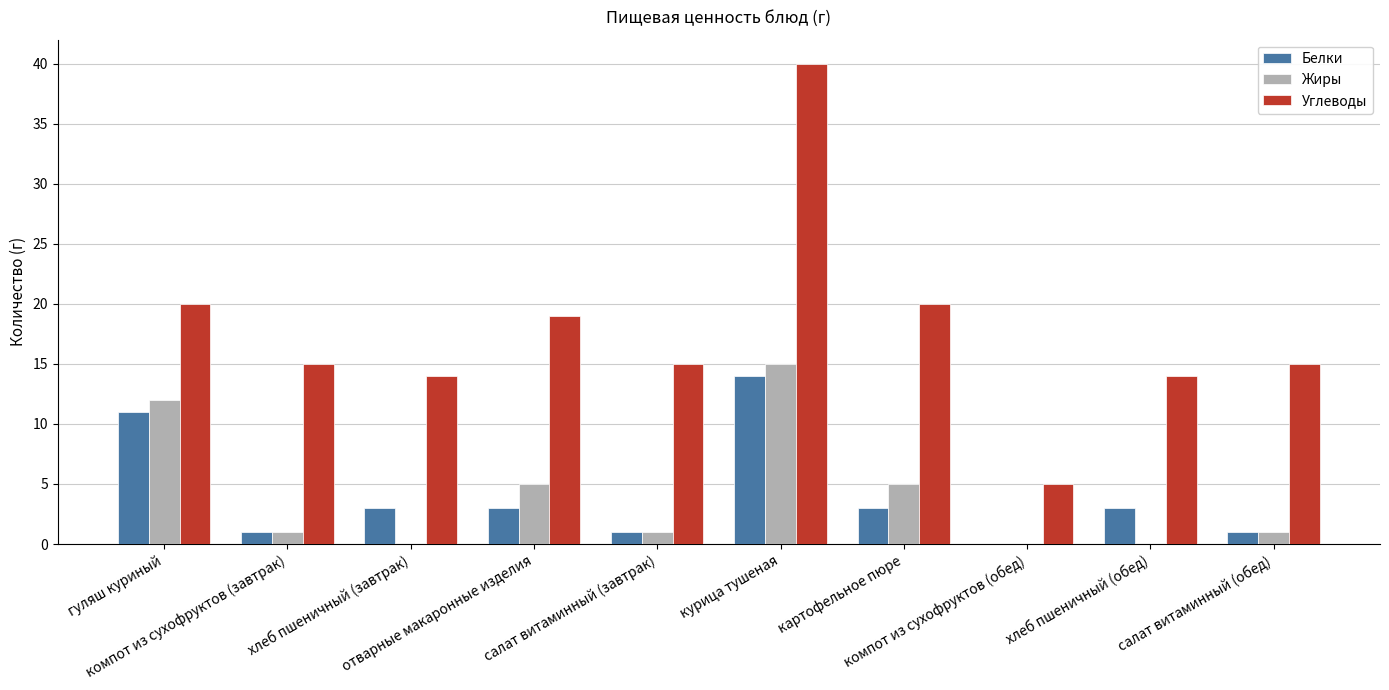

Does the chart contain stacked bars?

No